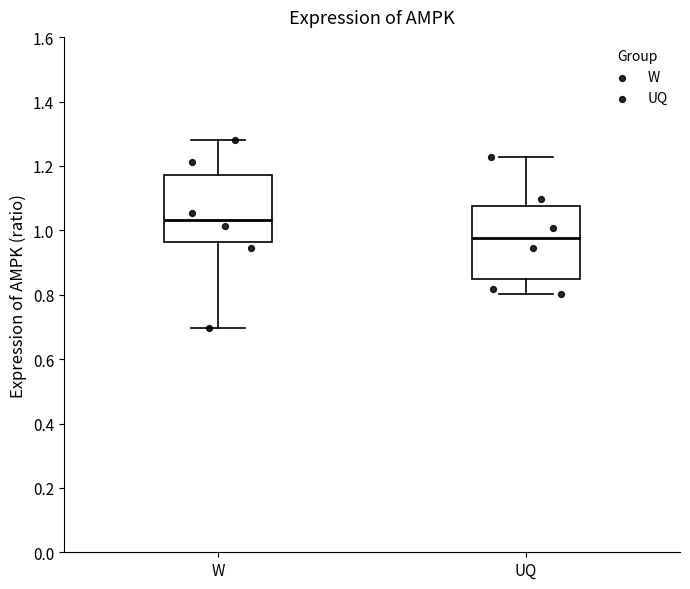

Where does the lower whisker of the box for W end on the y-axis? The values are not printed on the chart, so give them approximately, as read against the axis.

0.70